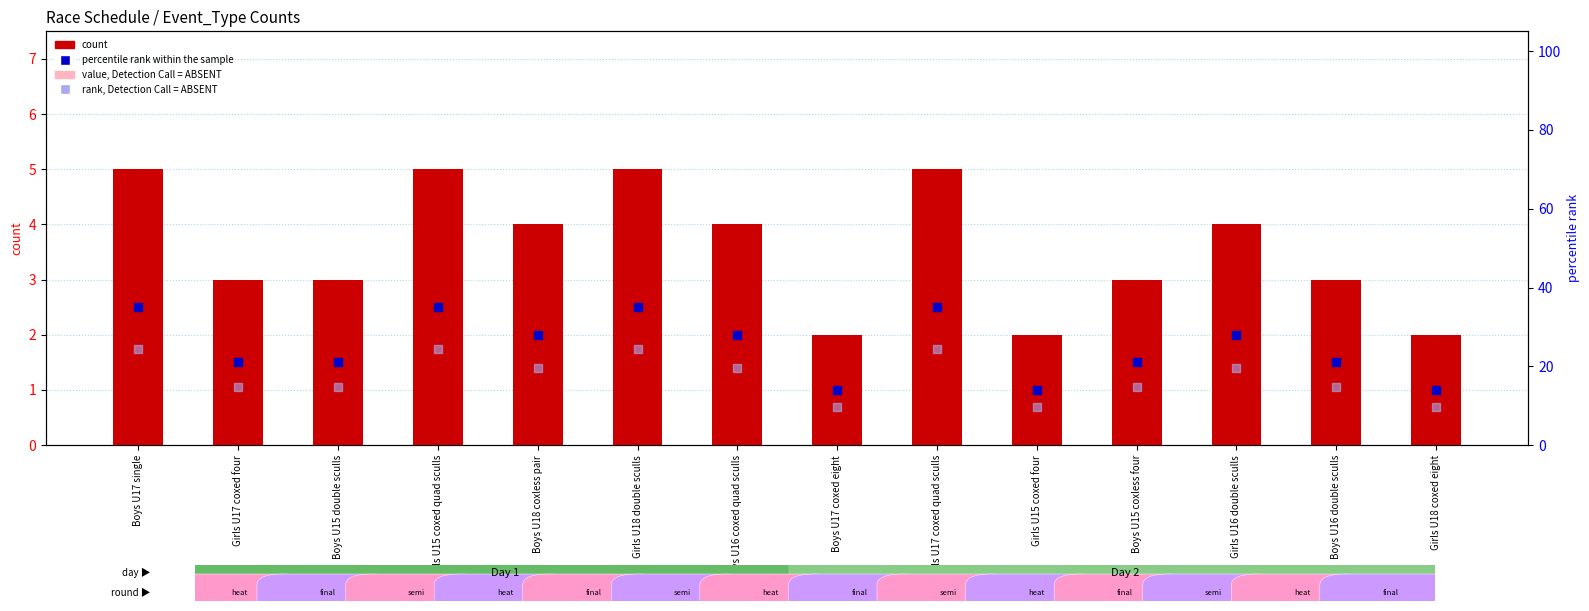

Which series has the largest Y range (max minus min)?

percentile rank within the sample